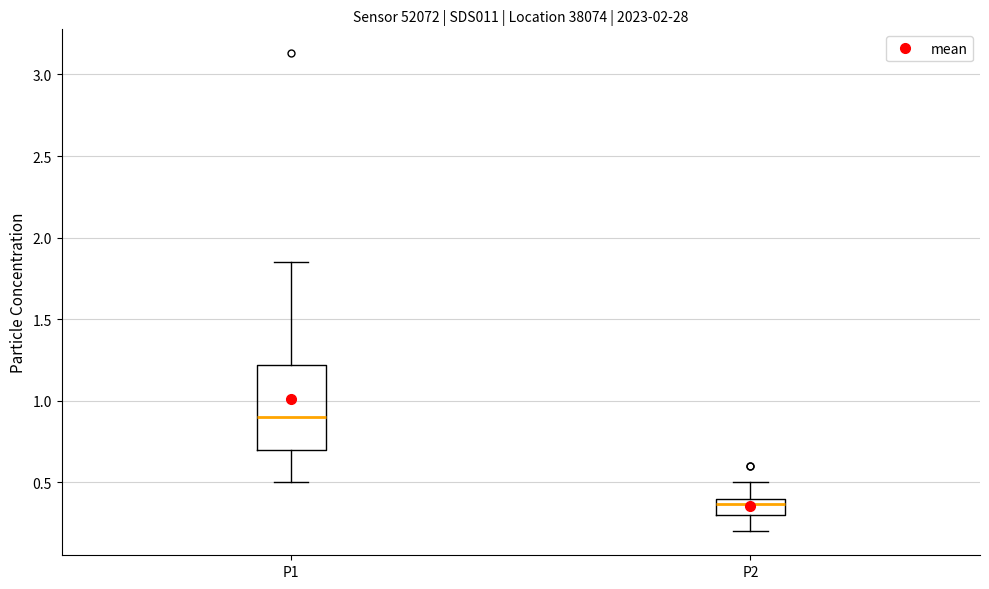

Where does the median line of the box for P1 sit on the y-axis? The values are not printed on the chart, so give them approximately, as read against the axis.

0.90